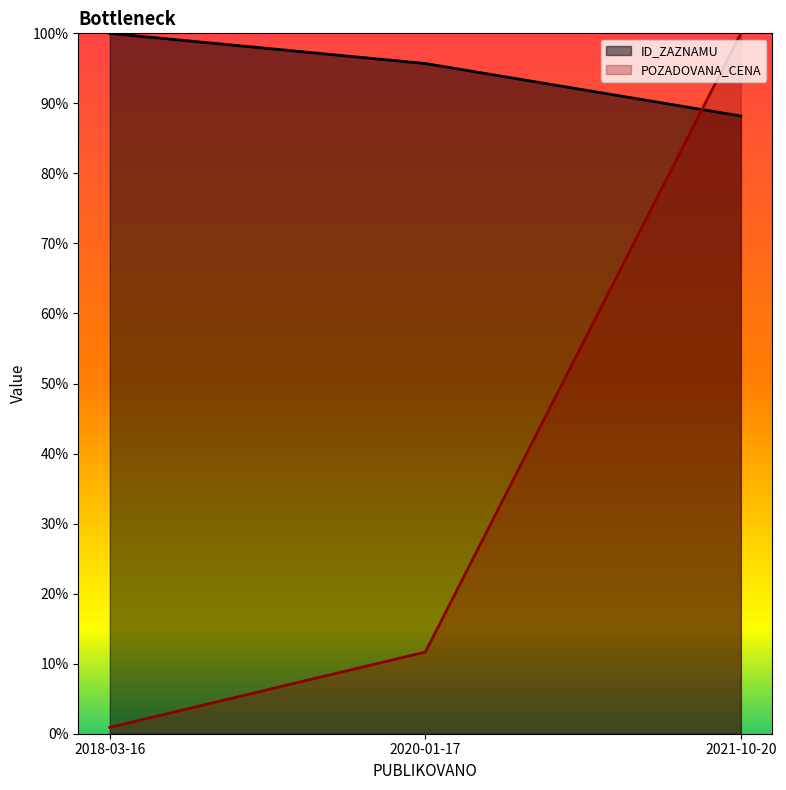

Does the chart display data point markers on the line(s)?

No